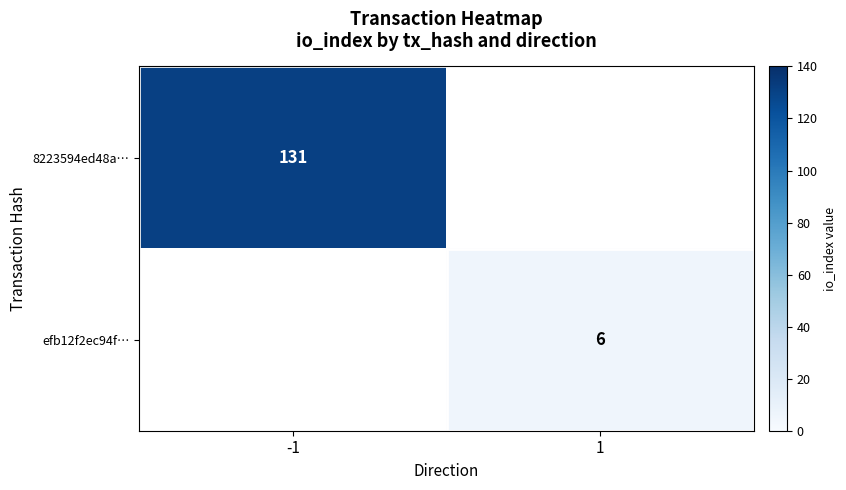

True or false: 8223594ed48a… has a value of 177 at -1.

False